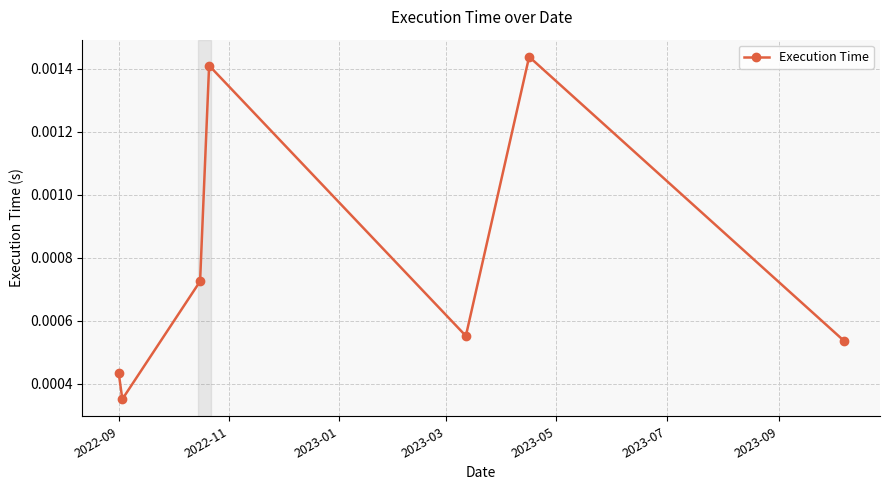

How many values are between 0 and 1?

7